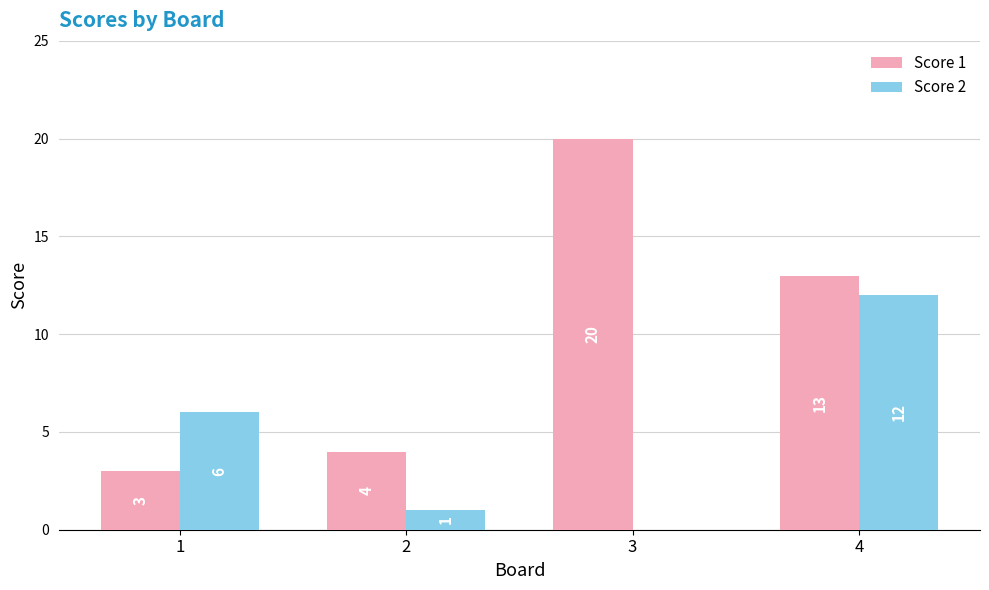

What is the greatest value displayed?

20